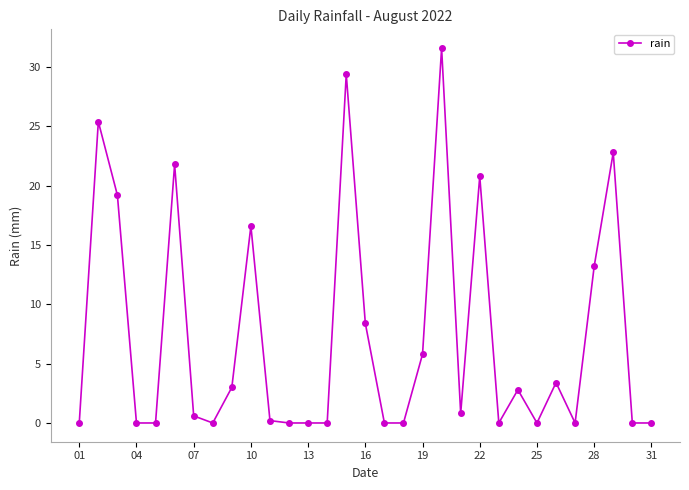

What is the difference between the maximum and second lowest values?

31.6